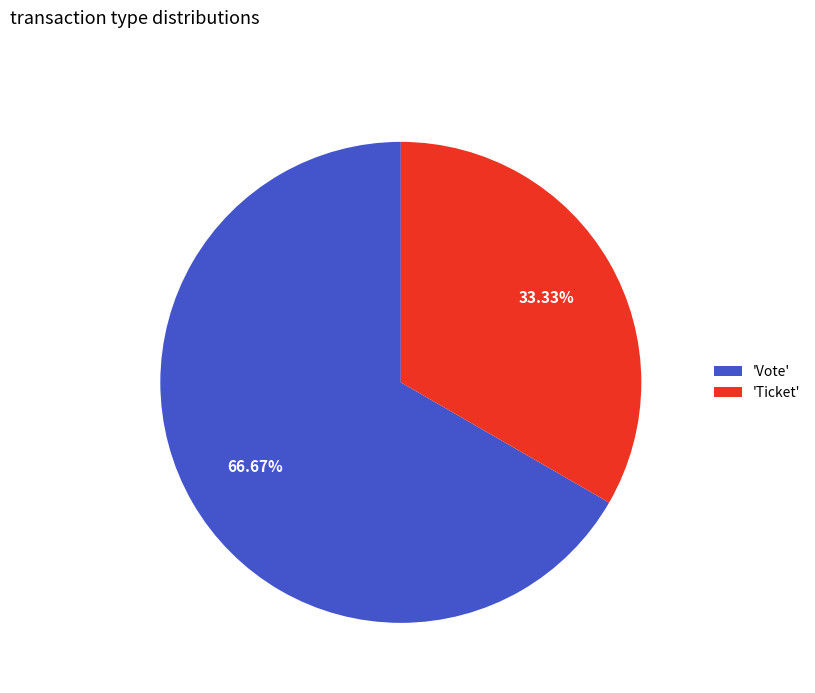

Rank the categories by value from lowest to highest.

'Ticket', 'Vote'